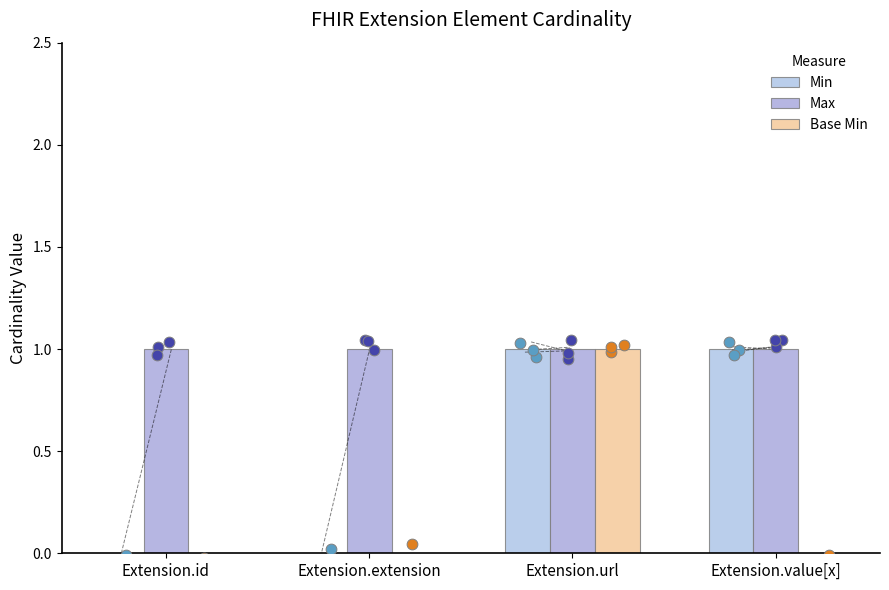

Which series contains the lowest Y value?

Min